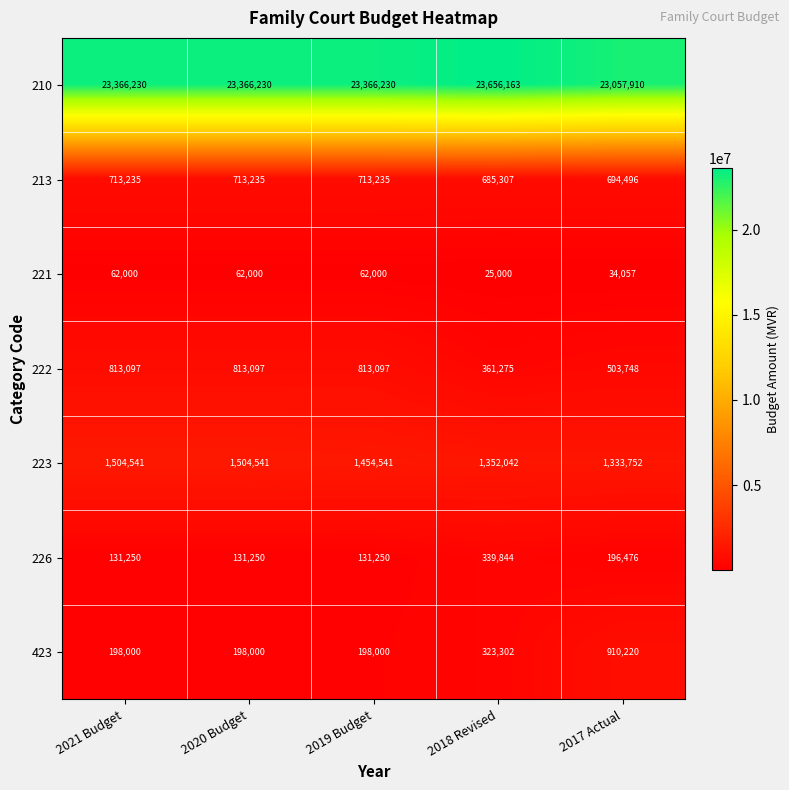

Between 2020 Budget and 2019 Budget, which series saw the biggest shift?

223